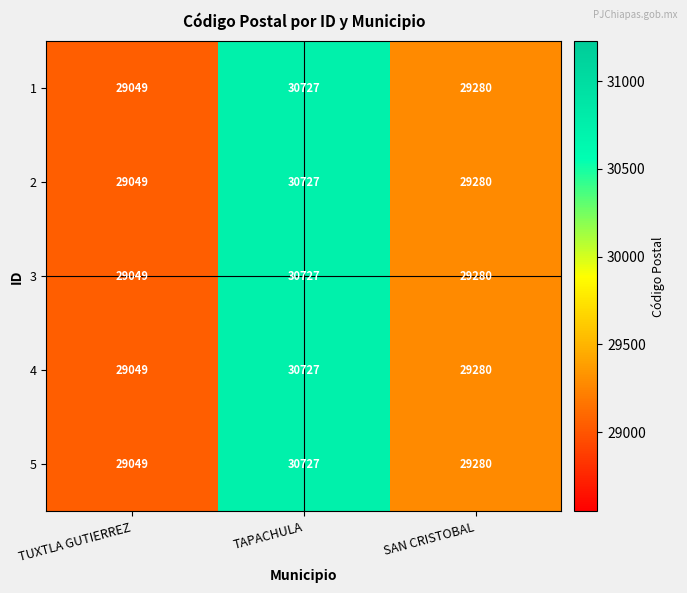

The 2 series shows 45401 at TUXTLA GUTIERREZ. True or false?

False